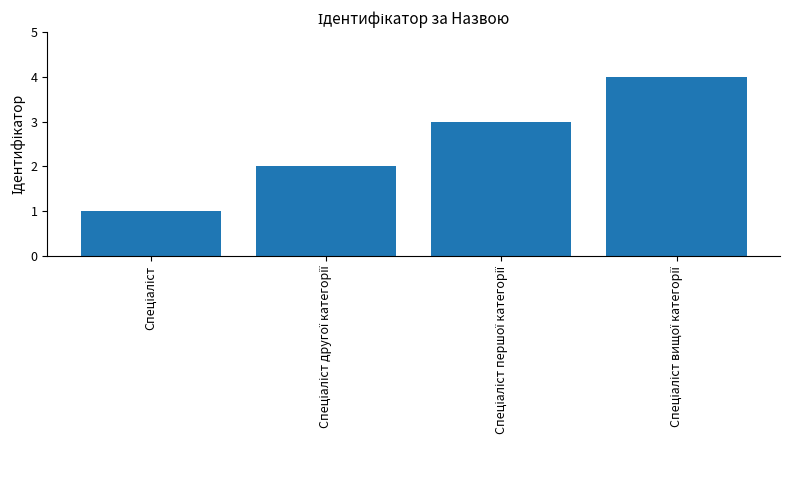

What is the maximum value shown in the chart?

4